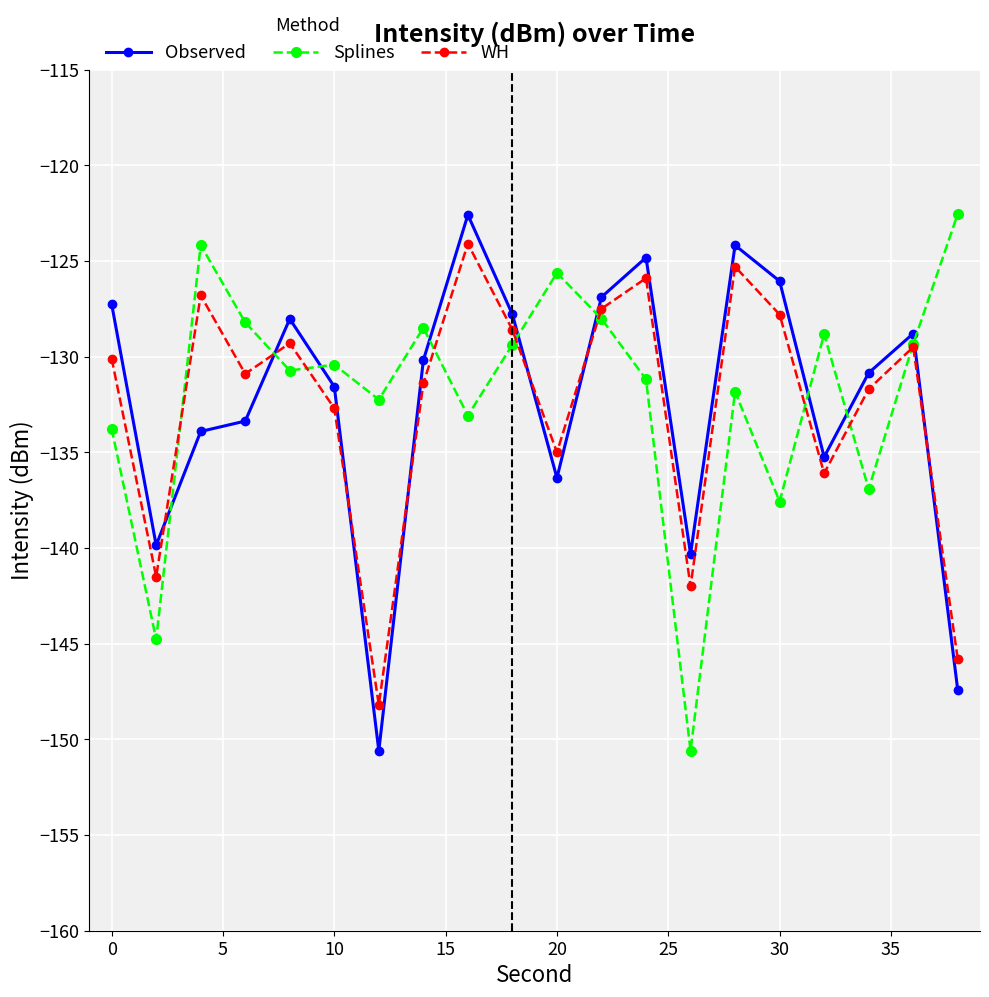

Does the chart have visible grid lines?

Yes